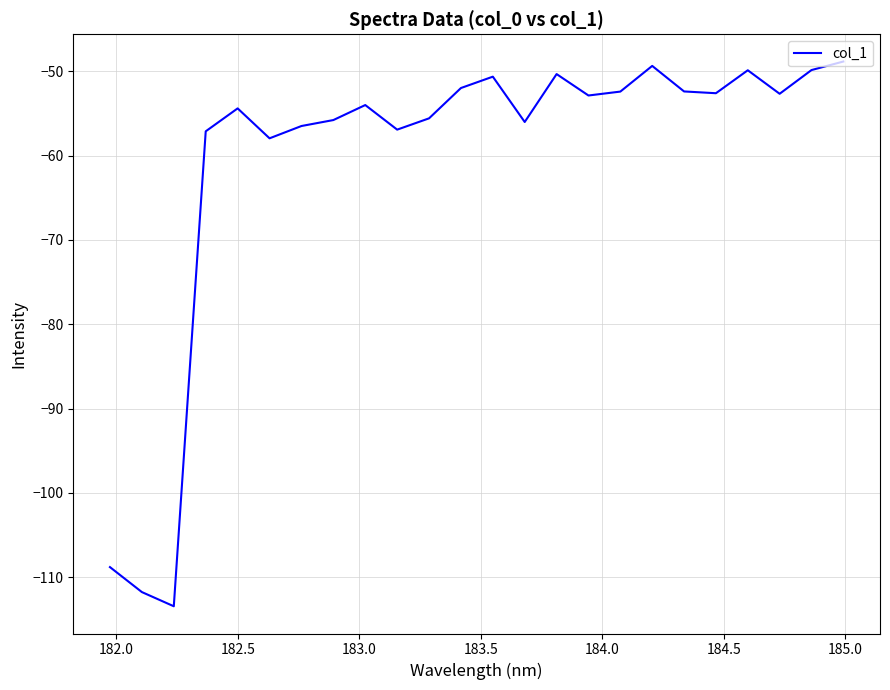

What is the smallest value displayed?

-113.5